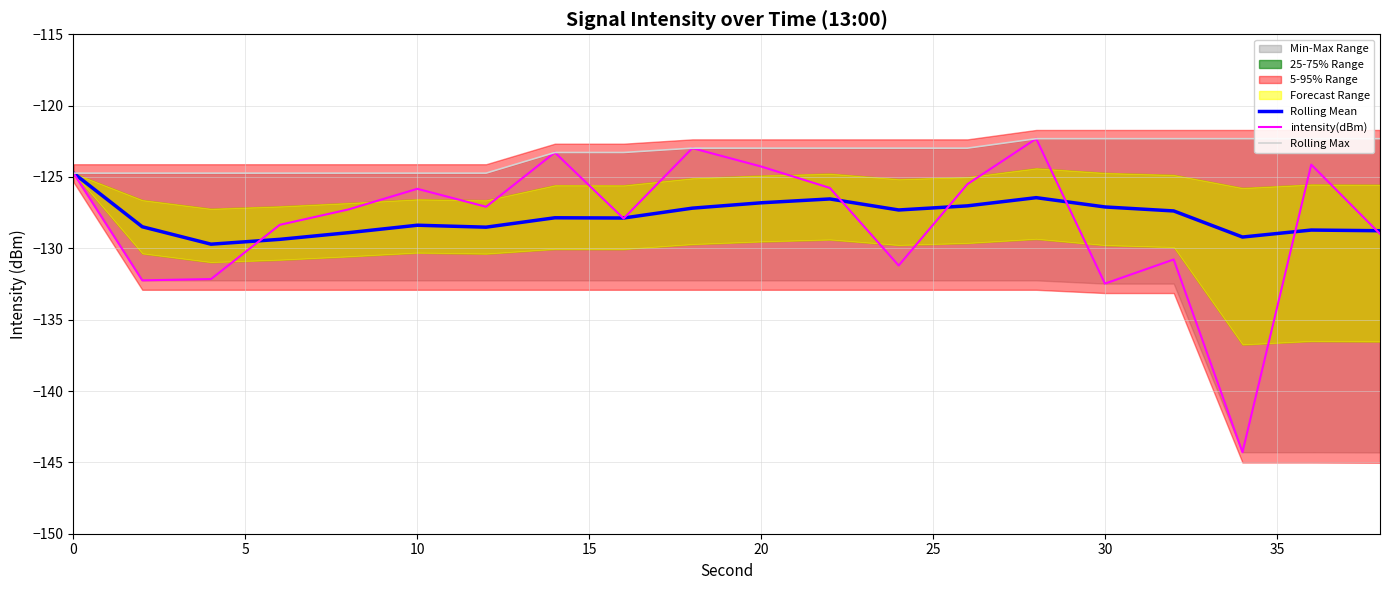

The Rolling Mean series shows -127.1 at 30. True or false?

True